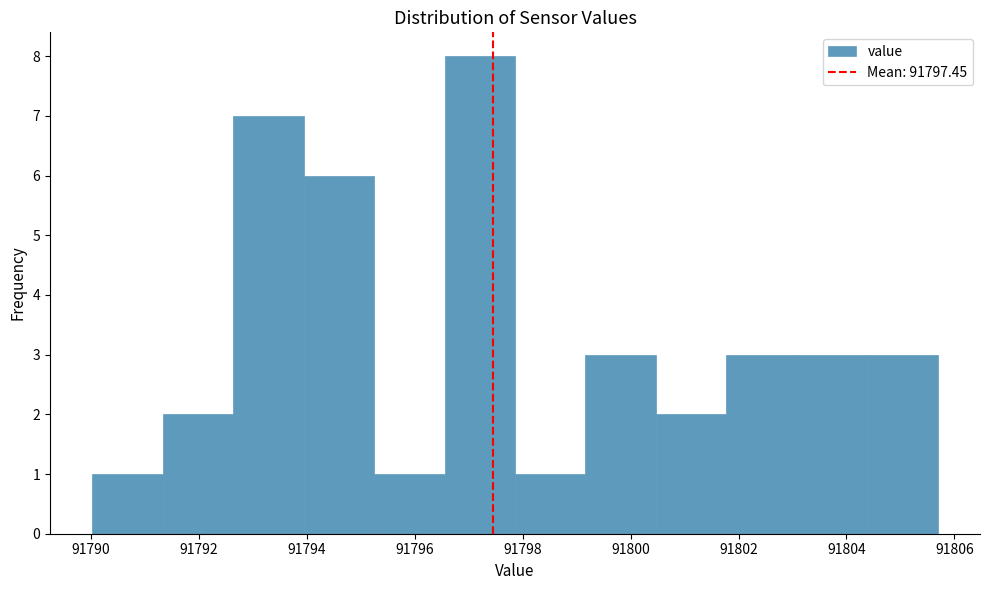

Reading left to right, list every bar in this chart as the range it spans on the x-axis followed by its height. Neither the bar edges nor the heights are printed on the chart, so give them approximately, as read against the axes.

91790.0 to 91791.4: 1
91791.4 to 91792.6: 2
91792.6 to 91794.0: 7
91794.0 to 91795.2: 6
91795.2 to 91796.6: 1
91796.6 to 91797.8: 8
91797.8 to 91799.2: 1
91799.2 to 91800.4: 3
91800.4 to 91801.8: 2
91801.8 to 91803.0: 3
91803.0 to 91804.4: 3
91804.4 to 91805.6: 3